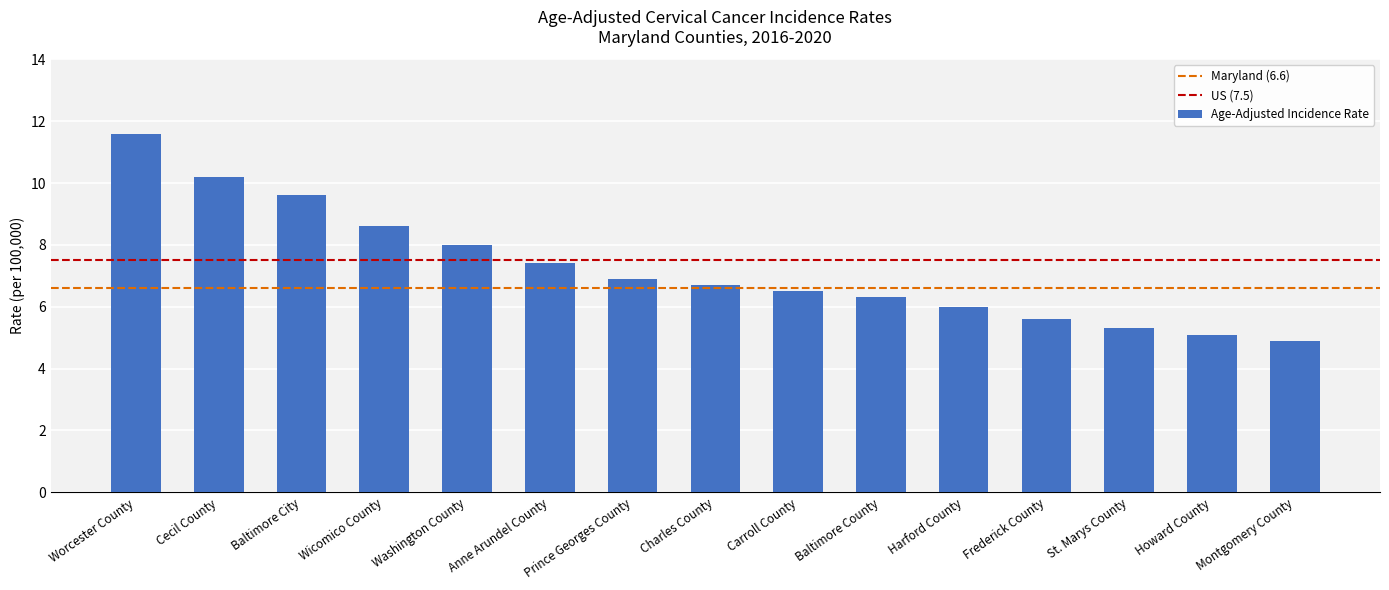

What is the difference between the maximum and second lowest values?

6.5